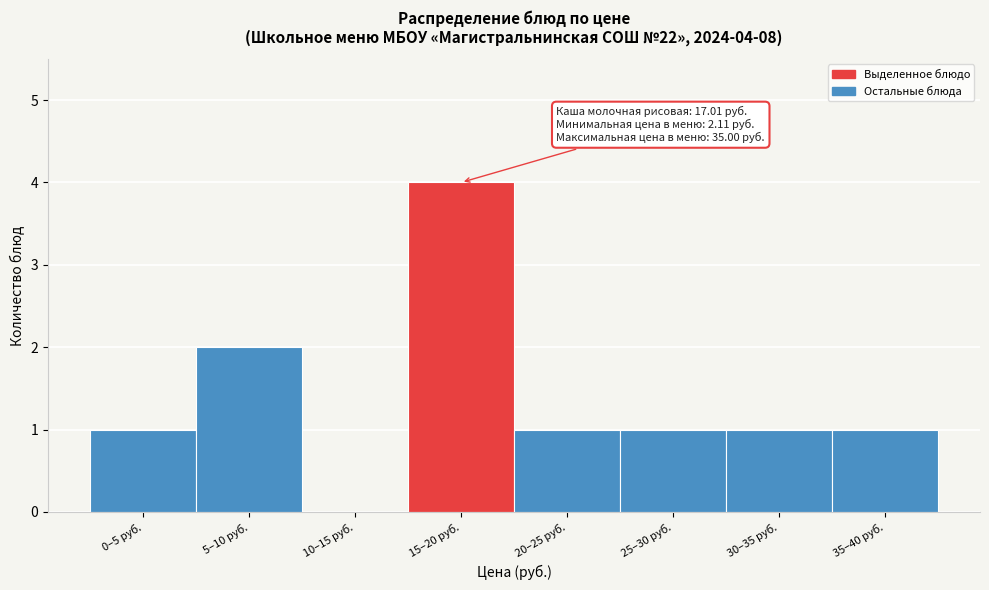

Reading right to left, extract all data points from this chart.

35–40 руб.=1	30–35 руб.=1	25–30 руб.=1	20–25 руб.=1	15–20 руб.=4	10–15 руб.=0	5–10 руб.=2	0–5 руб.=1